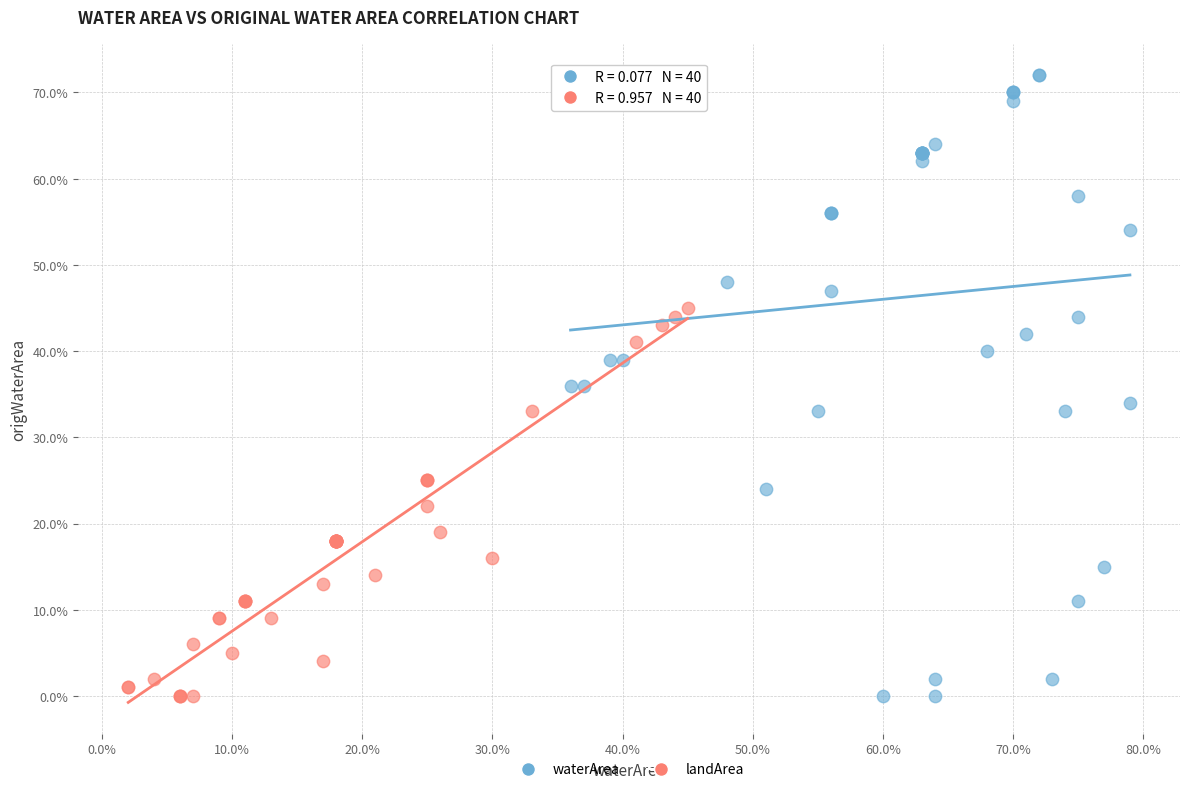

Which series reaches the maximum Y coordinate?

waterArea